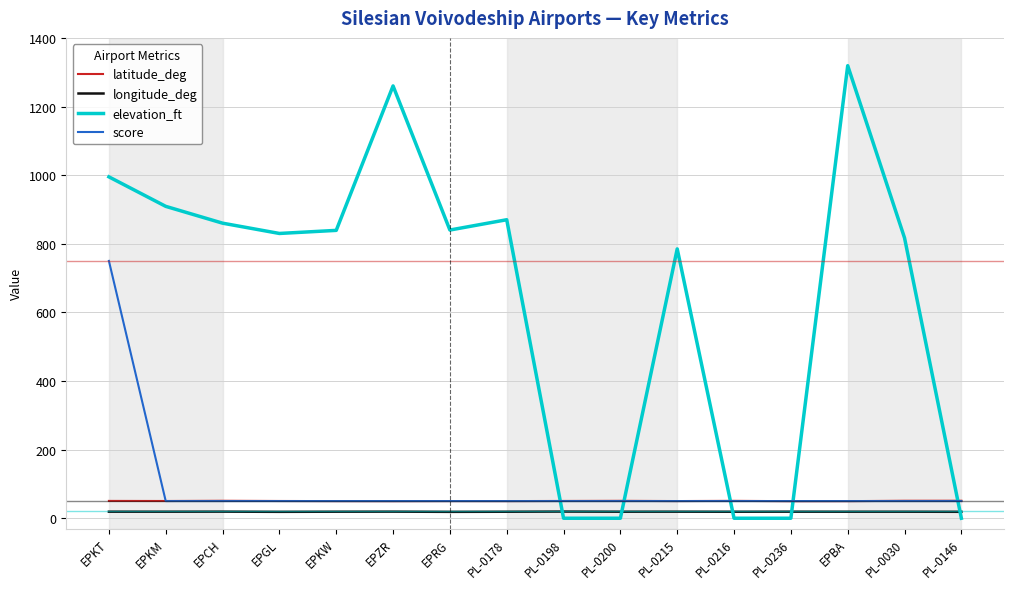

How many intersections are there between score and elevation_ft?

5